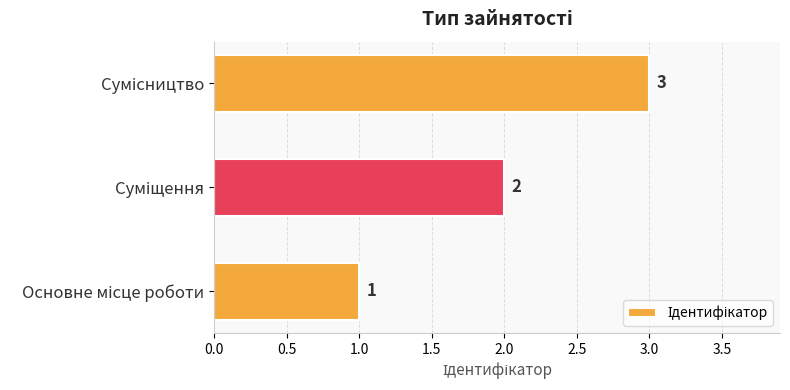

What is the greatest value displayed?

3